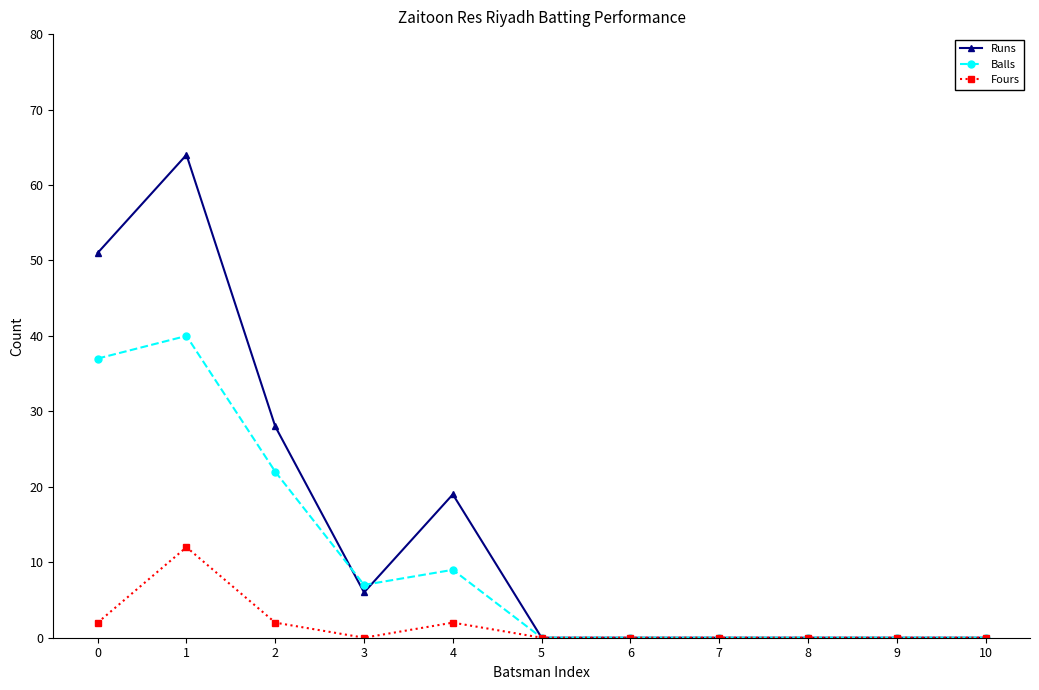

How many data points does each series have?

11